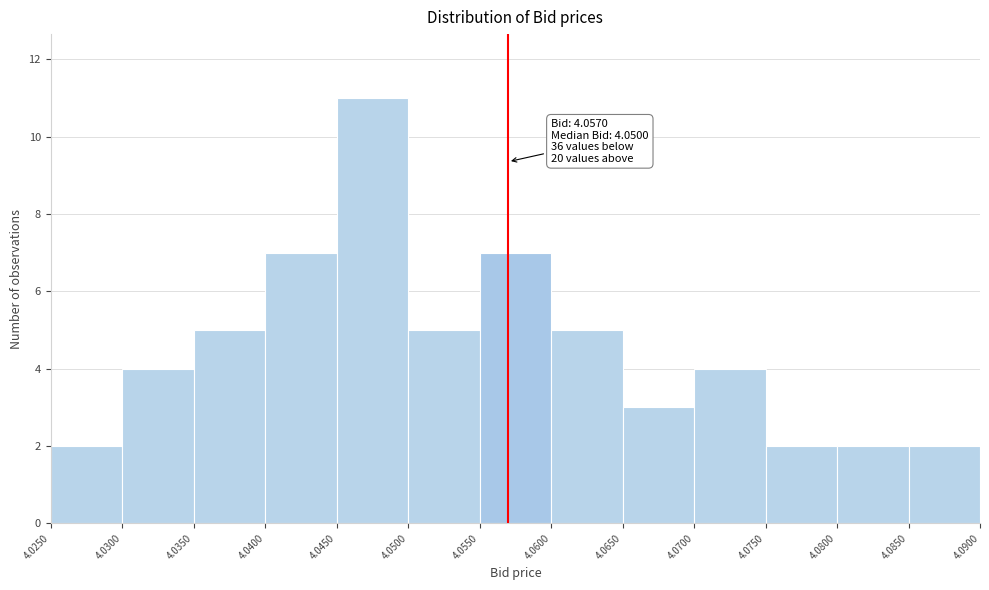

Over which range of the x-axis is the bar tallest?

4.0450 to 4.0500